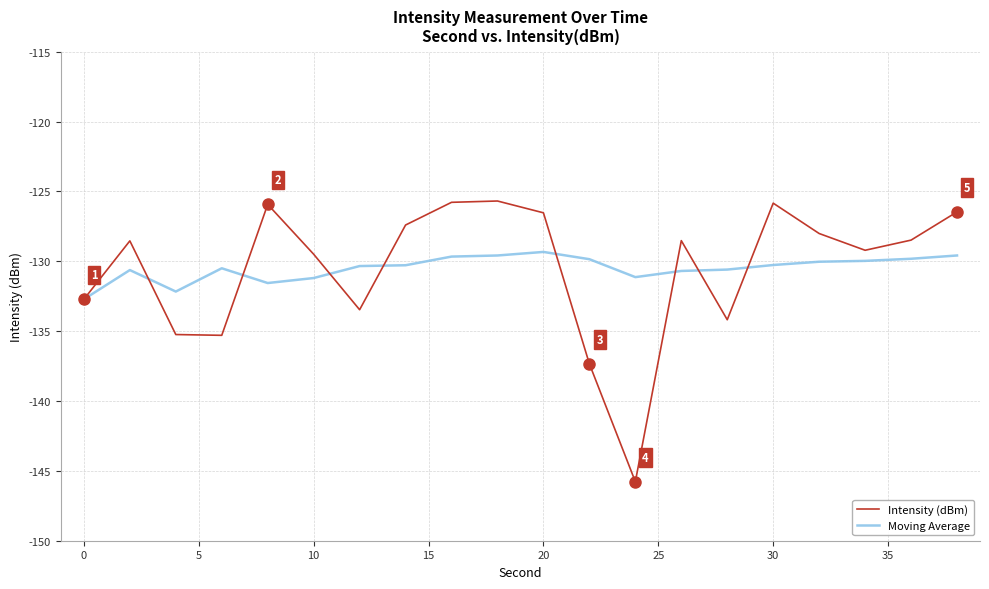

What is the minimum value for Intensity (dBm)?

-145.8